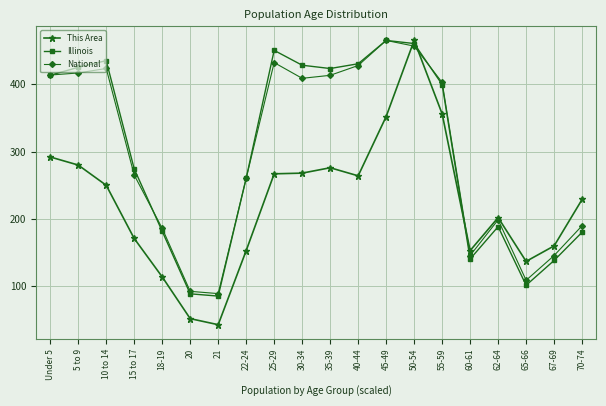

What is the average value of the National series?

297.1